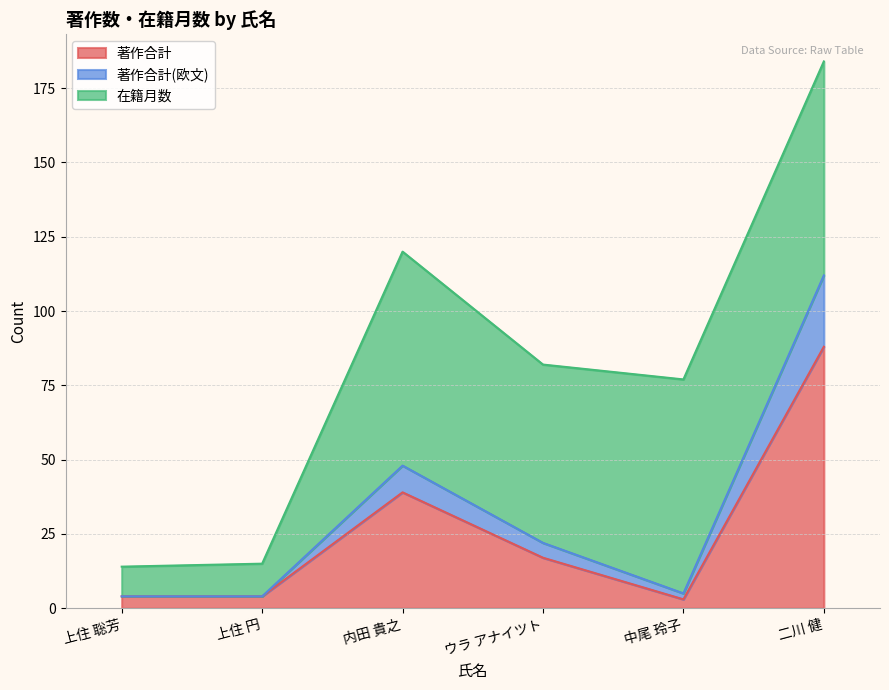

Does the chart have visible grid lines?

Yes